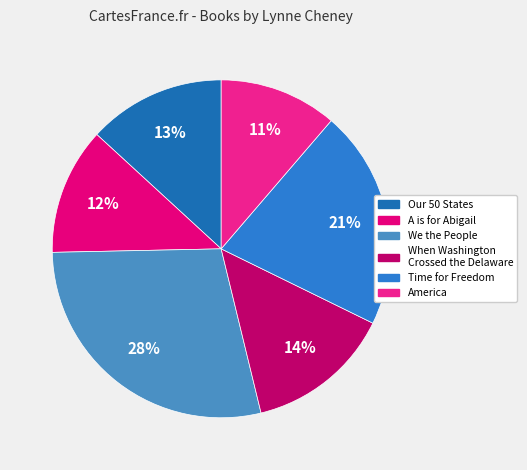

Does Time for Freedom account for over 50% of the chart?

No